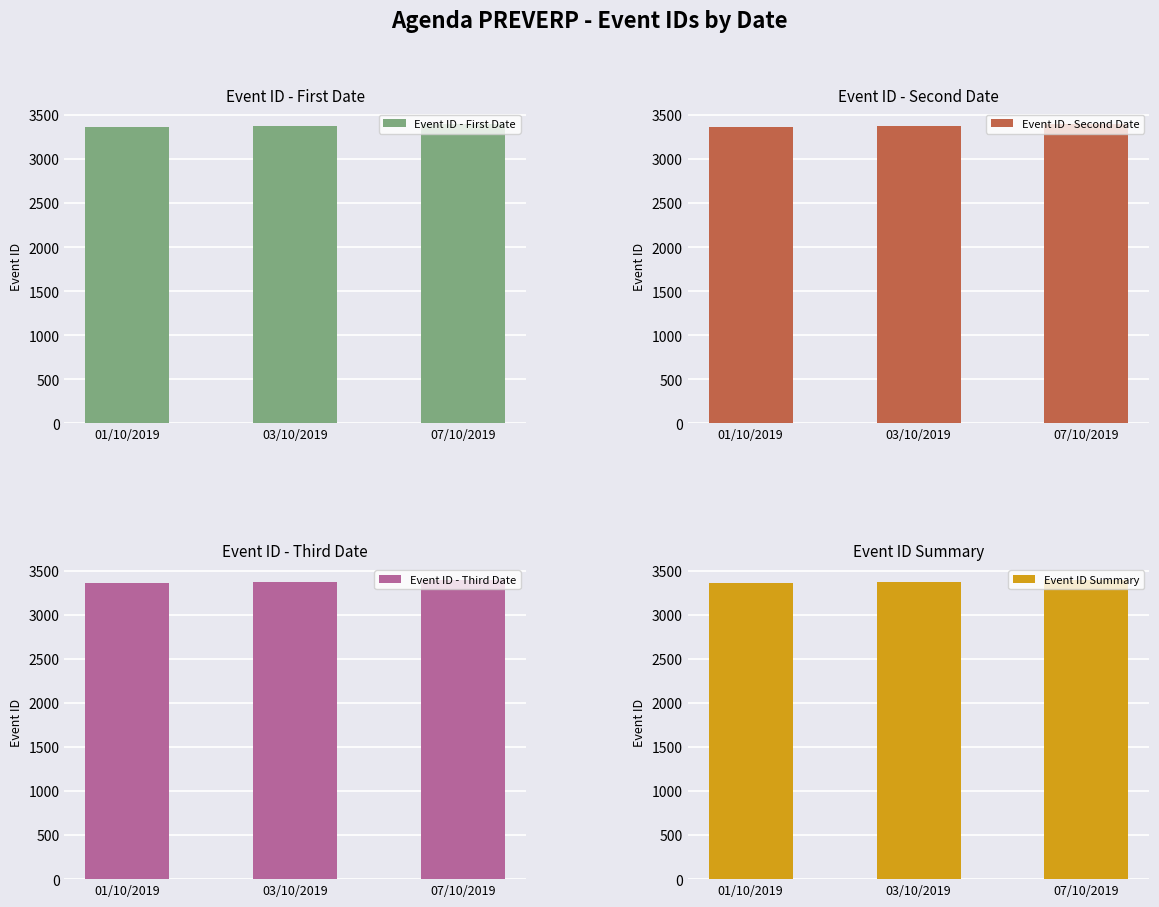

What is the sum of all Event ID - Third Date values?

10128